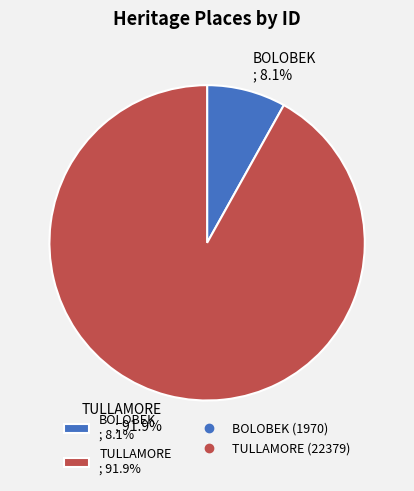

Combined, what portion of the pie is BOLOBEK and TULLAMORE?

100.0%